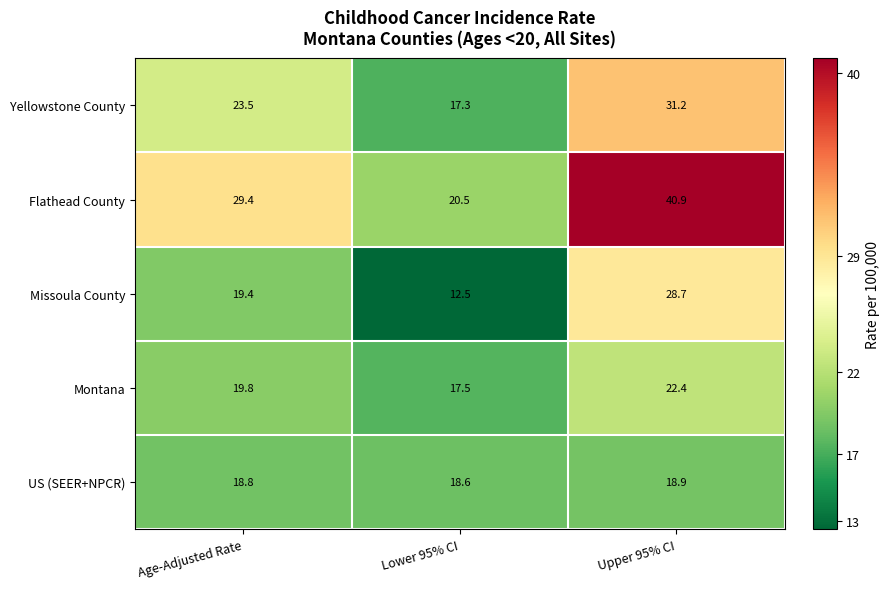

The Flathead County series shows 29.4 at Age-Adjusted Rate. True or false?

True